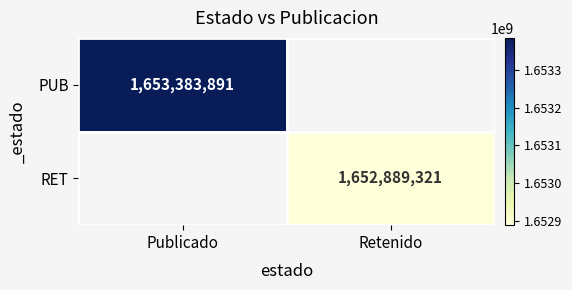

List the labels in order of RET value, smallest first.

Publicado, Retenido